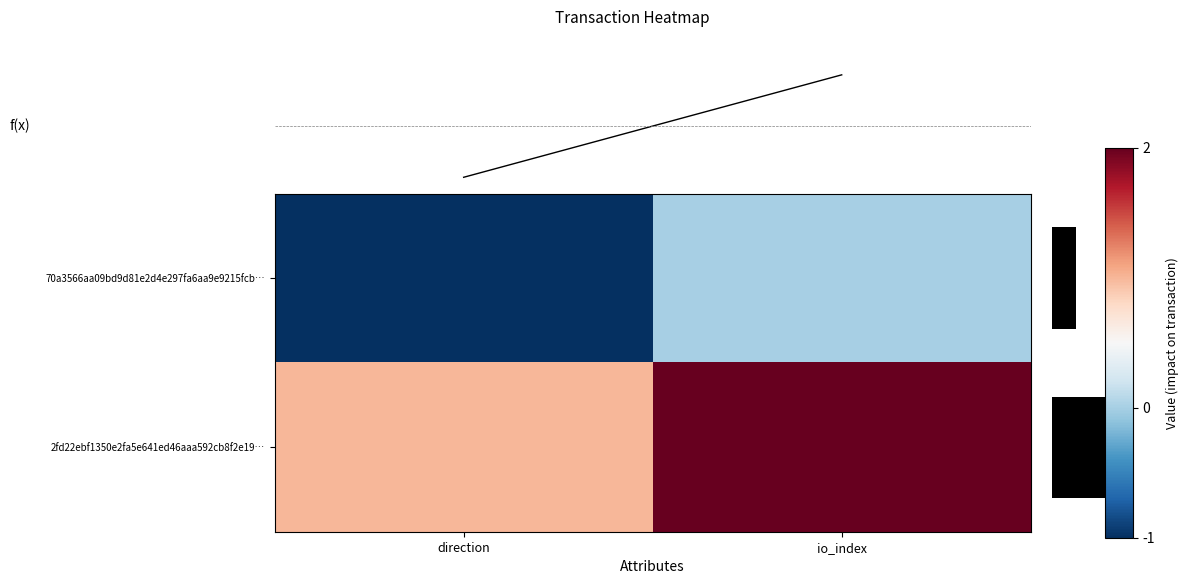

How many values in 70a3566aa09bd9d81e2d4e297fa6aa9e9215fcb… are below zero?

1